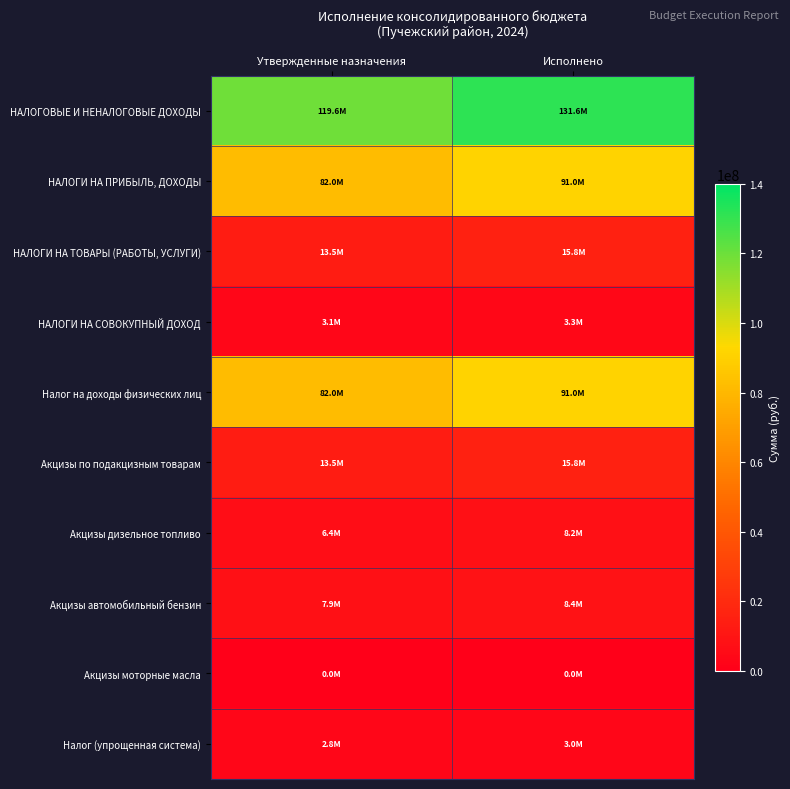

Reading left to right, transcribe all the data shown in this chart.

НАЛОГОВЫЕ И НЕНАЛОГОВЫЕ ДОХОДЫ: Утвержденные назначения=119553391.3	Исполнено=131571662.8
НАЛОГИ НА ПРИБЫЛЬ, ДОХОДЫ: Утвержденные назначения=81991608.0	Исполнено=90992099.1
НАЛОГИ НА ТОВАРЫ (РАБОТЫ, УСЛУГИ): Утвержденные назначения=13542190.0	Исполнено=15762845.4
НАЛОГИ НА СОВОКУПНЫЙ ДОХОД: Утвержденные назначения=3144477.0	Исполнено=3325063.8
Налог на доходы физических лиц: Утвержденные назначения=81991608.0	Исполнено=90992099.1
Акцизы по подакцизным товарам: Утвержденные назначения=13542190.0	Исполнено=15762845.4
Акцизы дизельное топливо: Утвержденные назначения=6414260.0	Исполнено=8167589.4
Акцизы автомобильный бензин: Утвержденные назначения=7929330.0	Исполнено=8441841.1
Акцизы моторные масла: Утвержденные назначения=44550.0	Исполнено=42658.5
Налог (упрощенная система): Утвержденные назначения=2800000.0	Исполнено=2988091.0